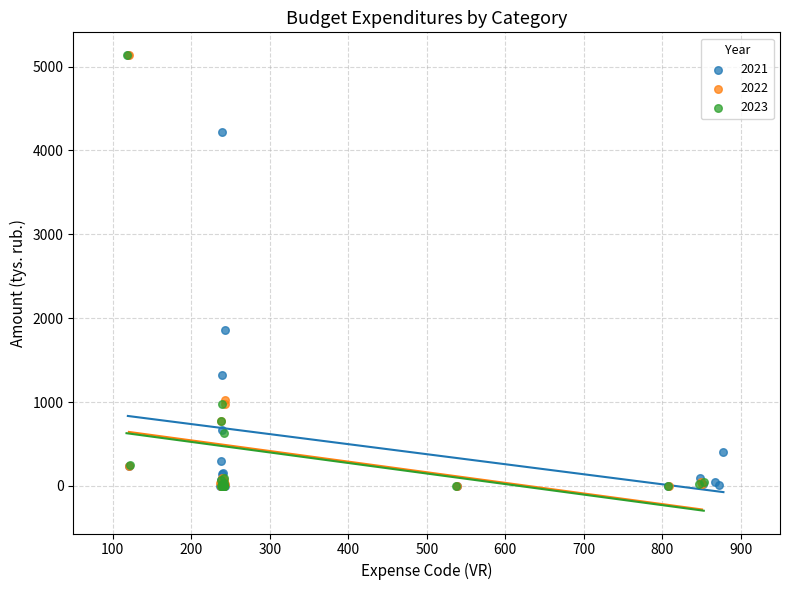

What are all the series names shown in the legend?

2021, 2022, 2023